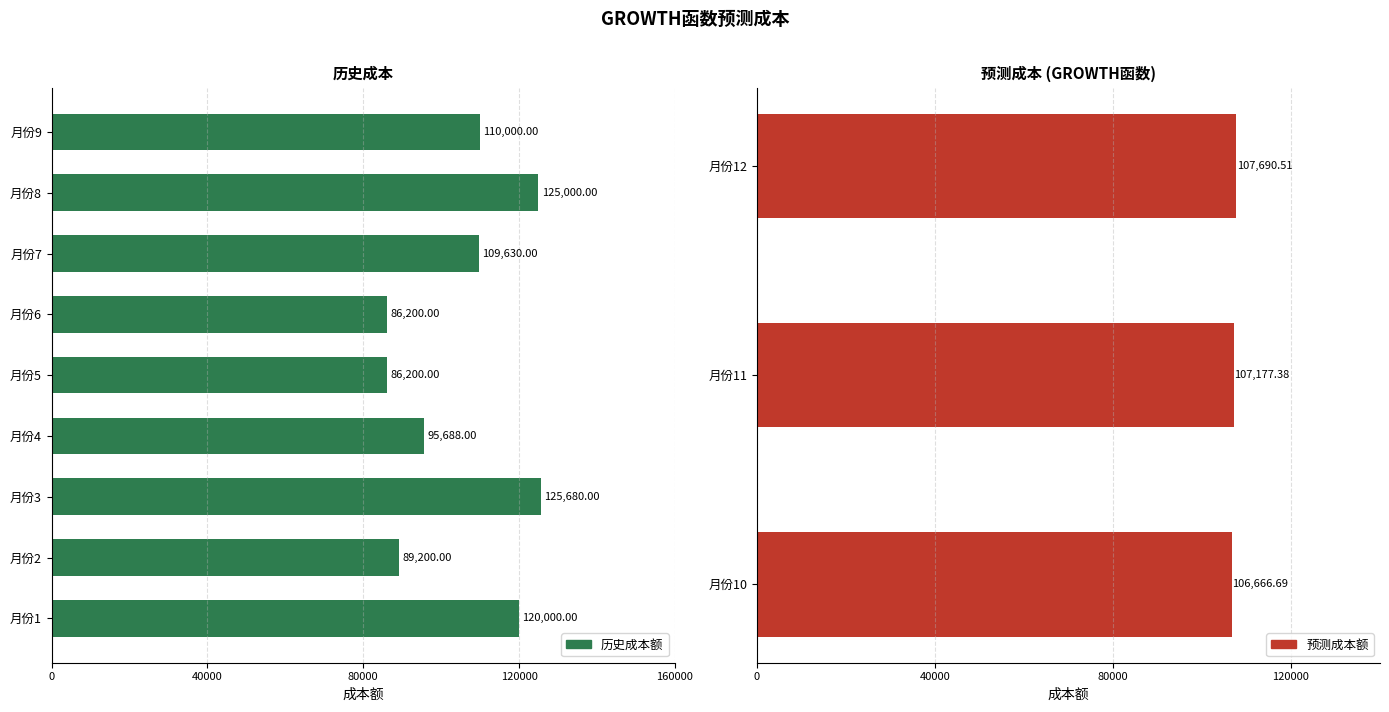

What is the average value of the 历史成本额 series?

105289